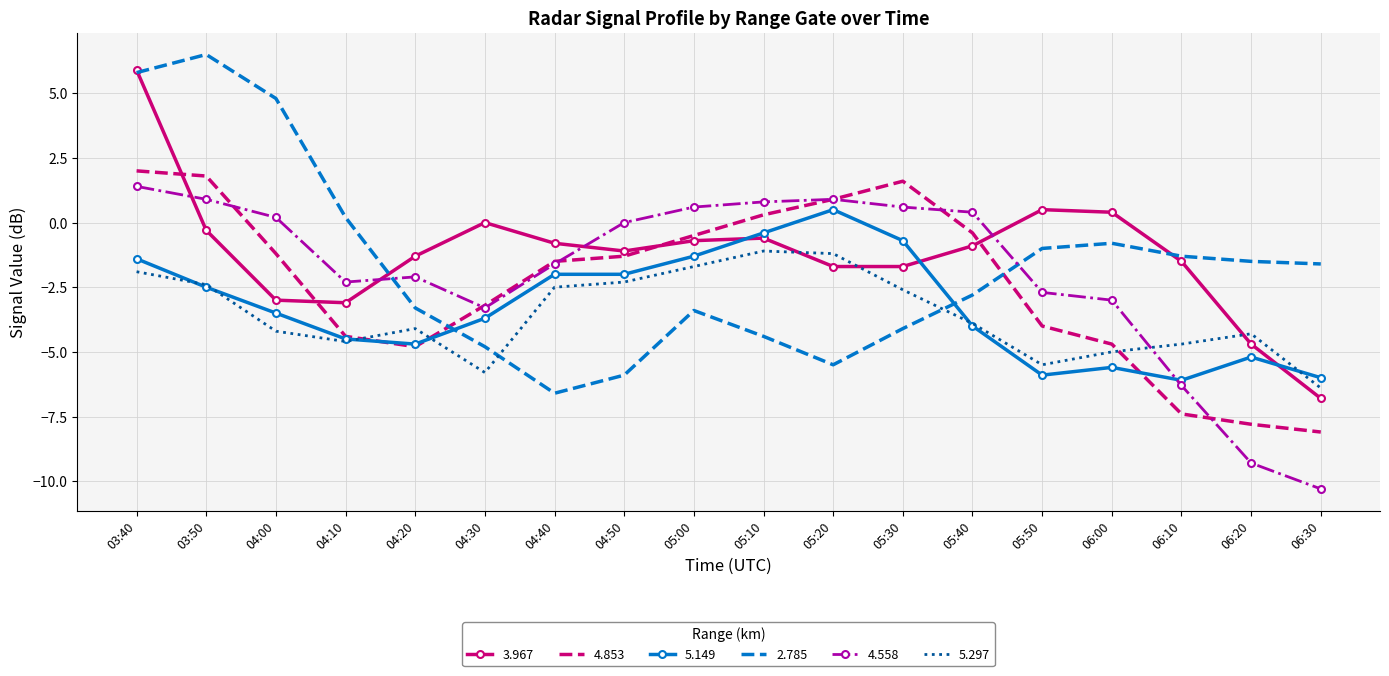

Which series has the widest spread of values?

2.785